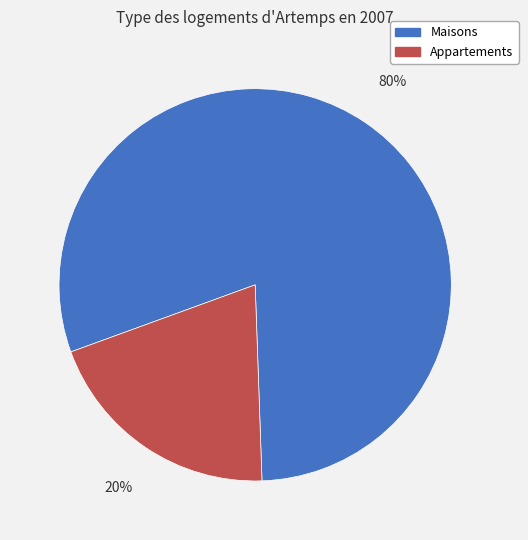

Which slice is the largest?

Maisons